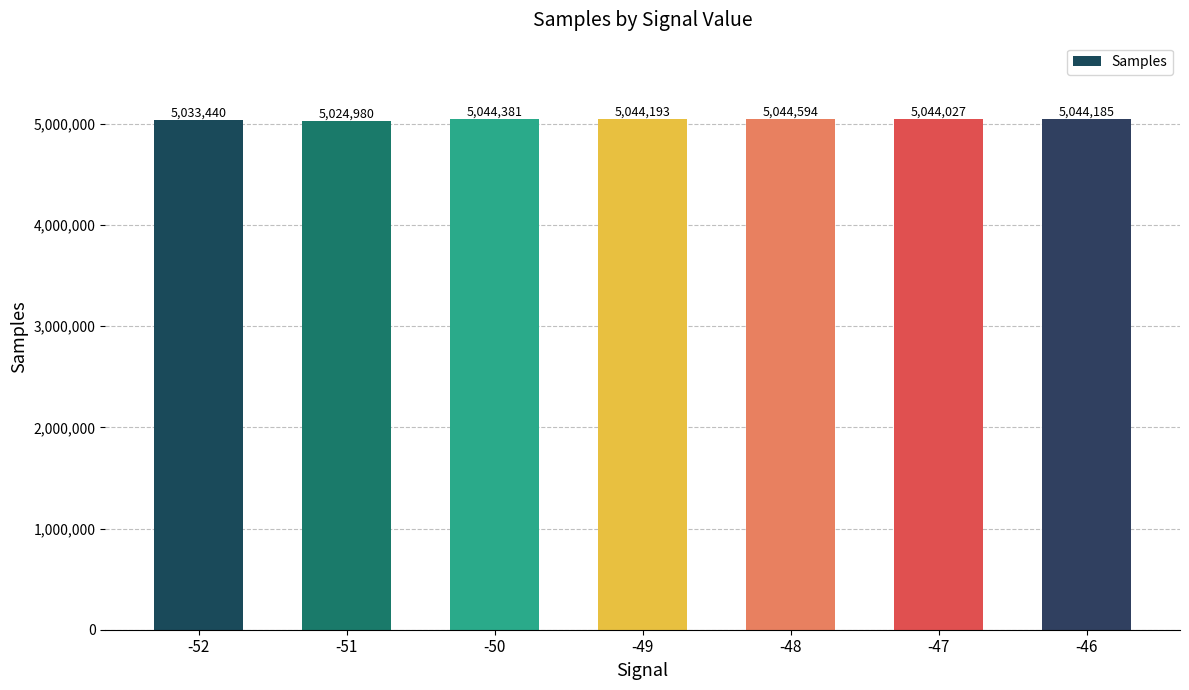

What is the maximum value shown in the chart?

5044594